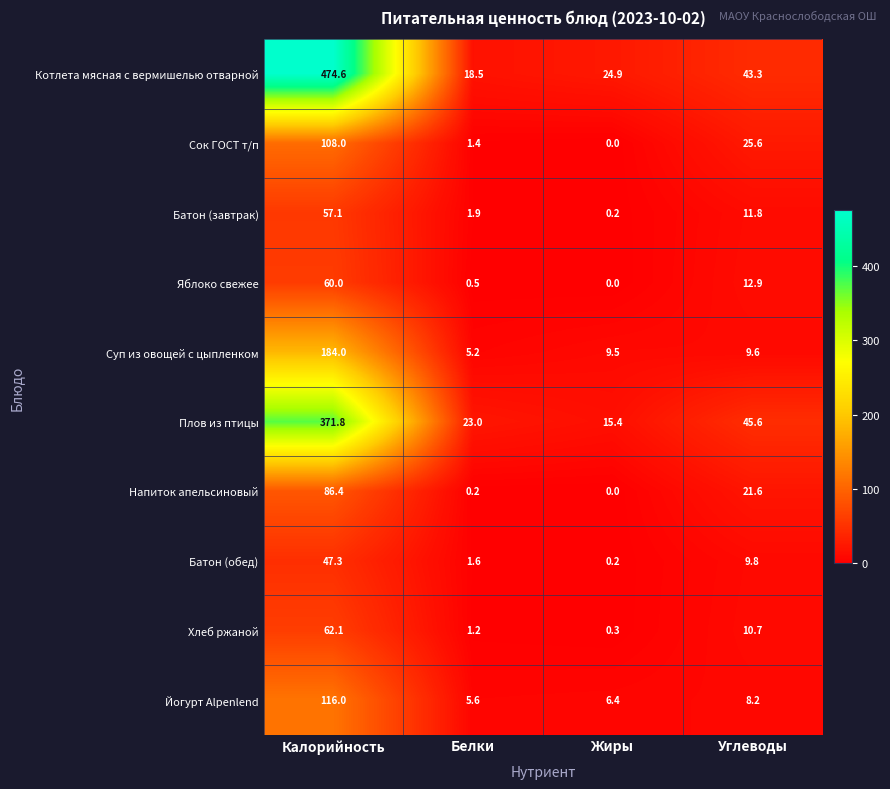

What is the total value across all series at Белки?

59.1